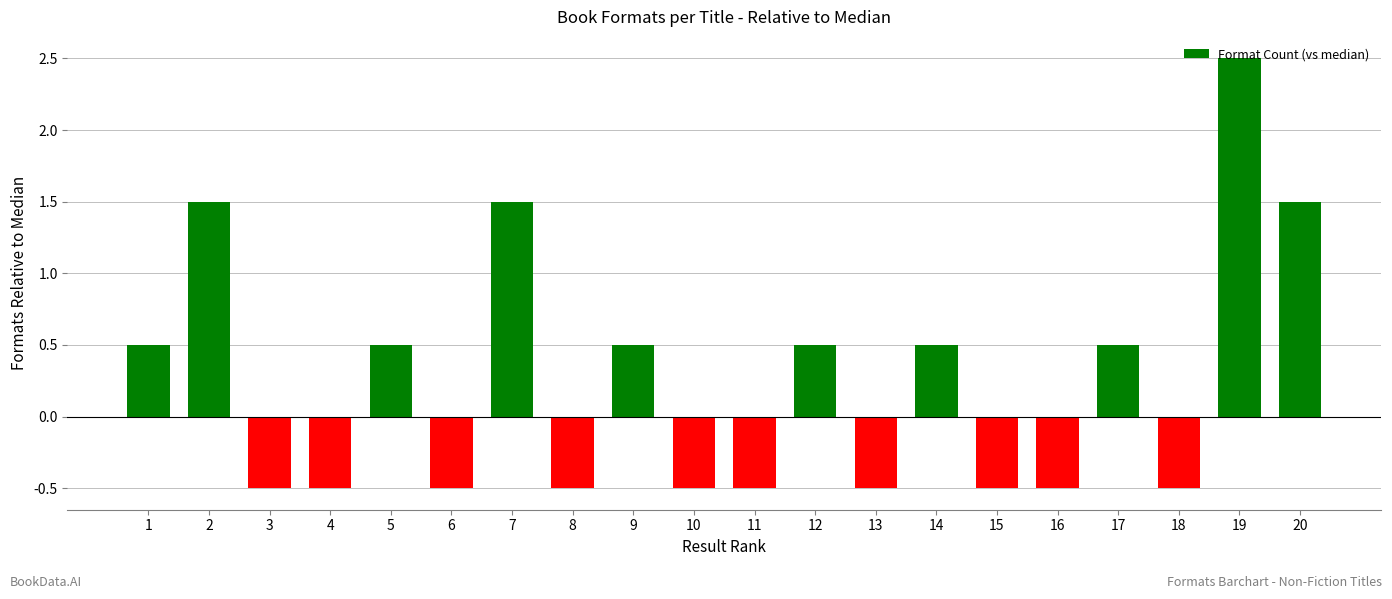

What is the change in value from 9 to 19?

+2.0